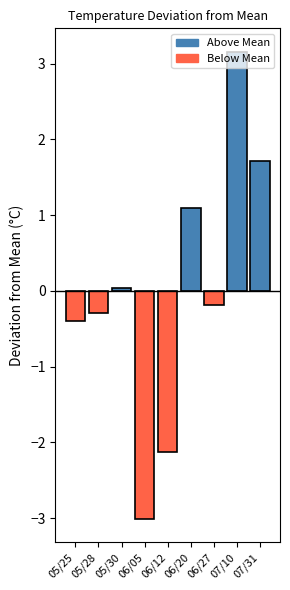

Which has a higher value, 06/27 or 05/25?

06/27